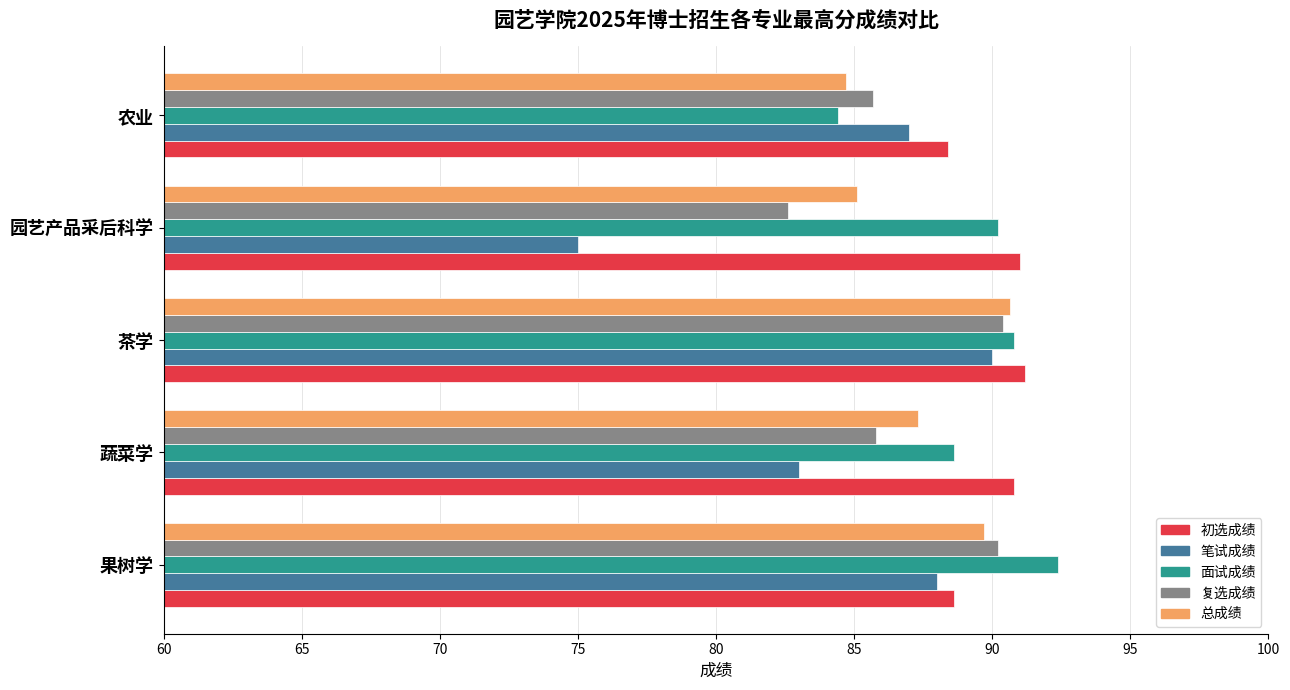

What is the difference between the maximum and minimum values in the 初选成绩 series?

2.8